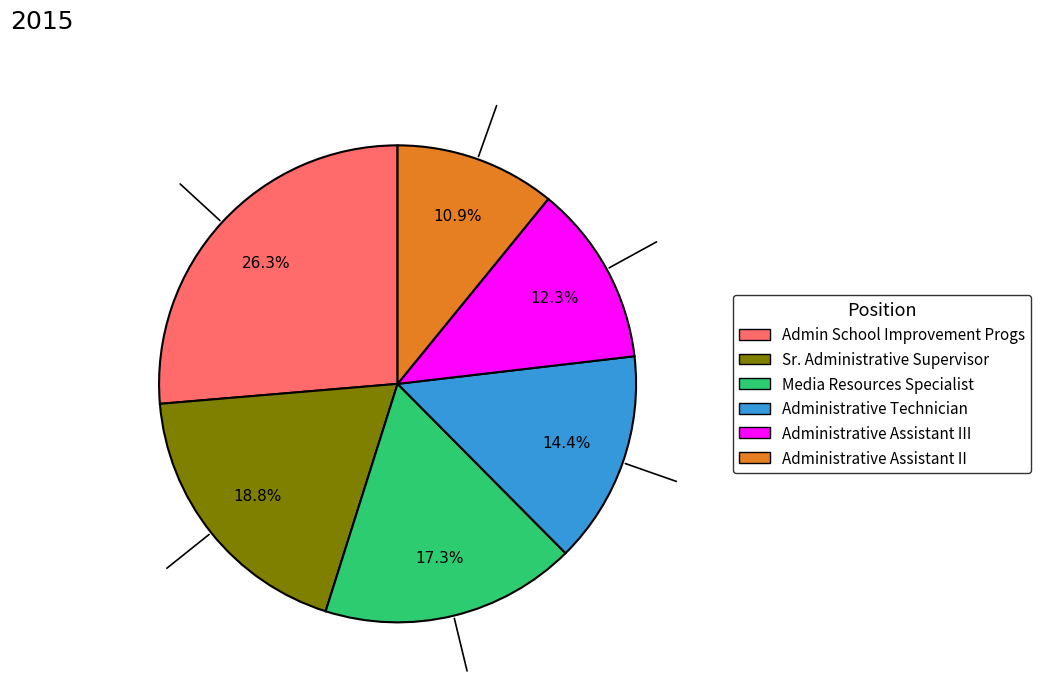

Is there a majority slice in this chart?

No